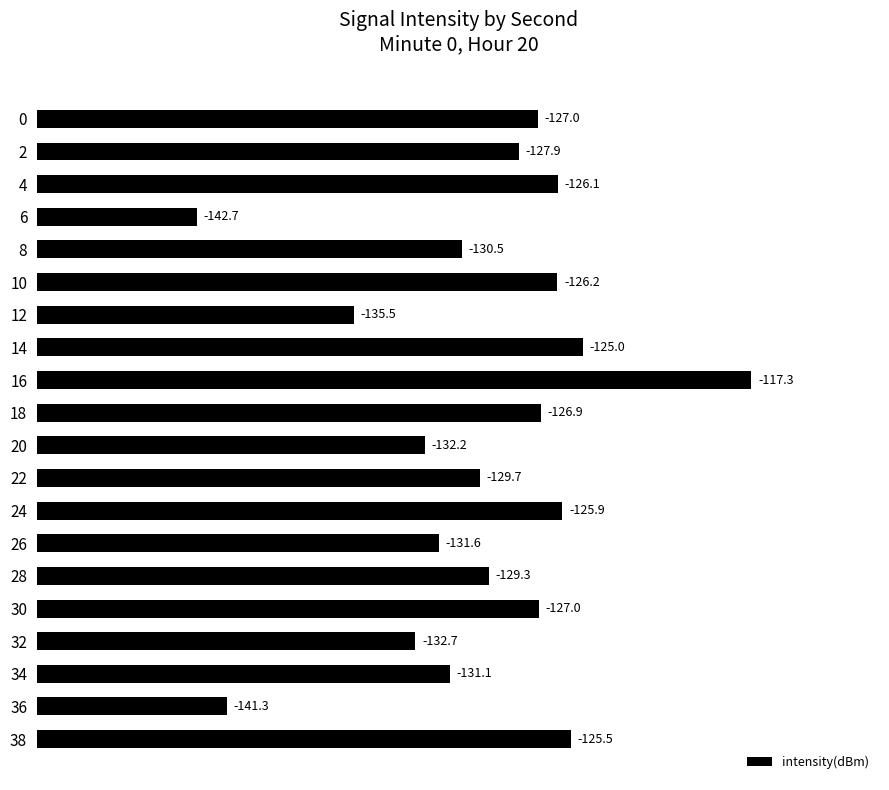

How many bars are there in total?

20